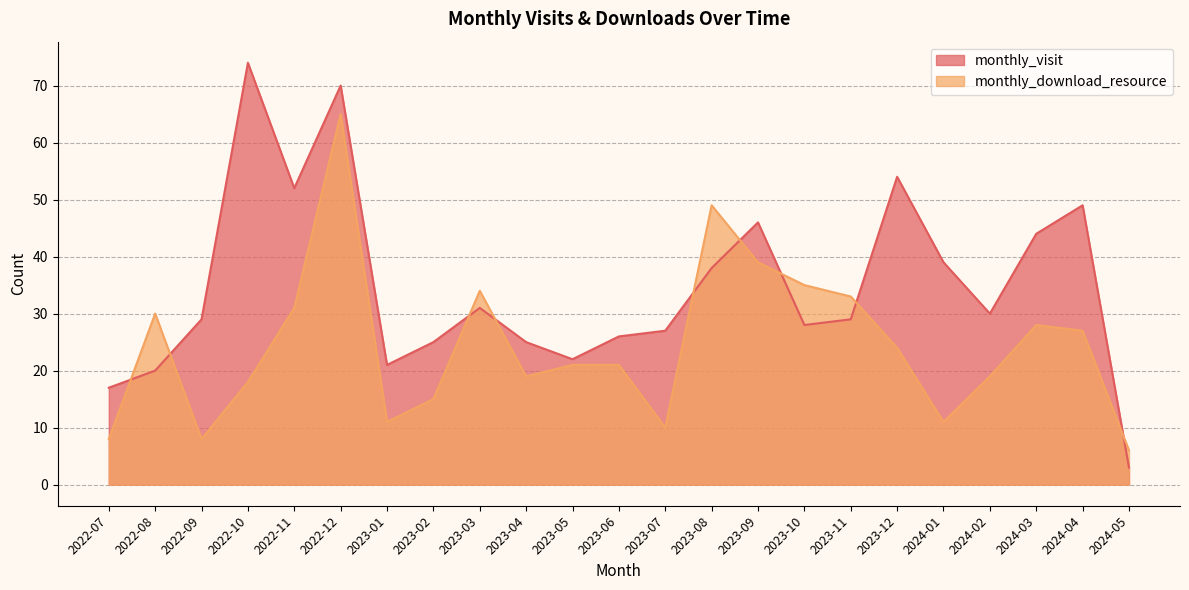

How many values in the monthly_download_resource series are below 21?

10